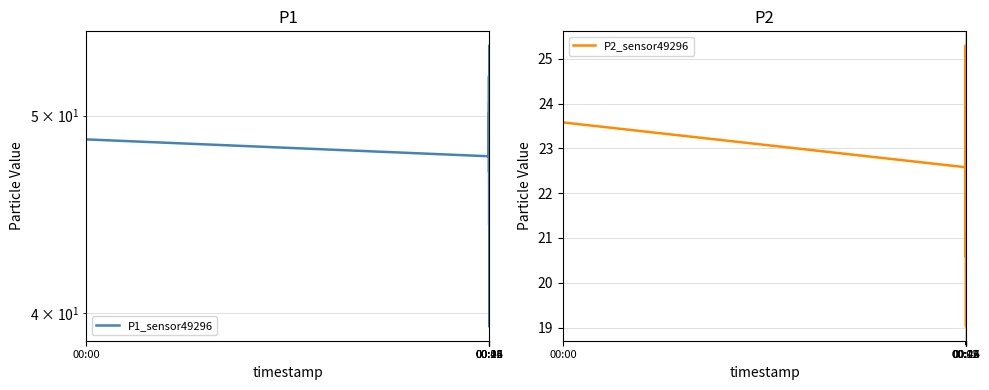

The value of P1_sensor49296 at 13 is 18.8. True or false?

False